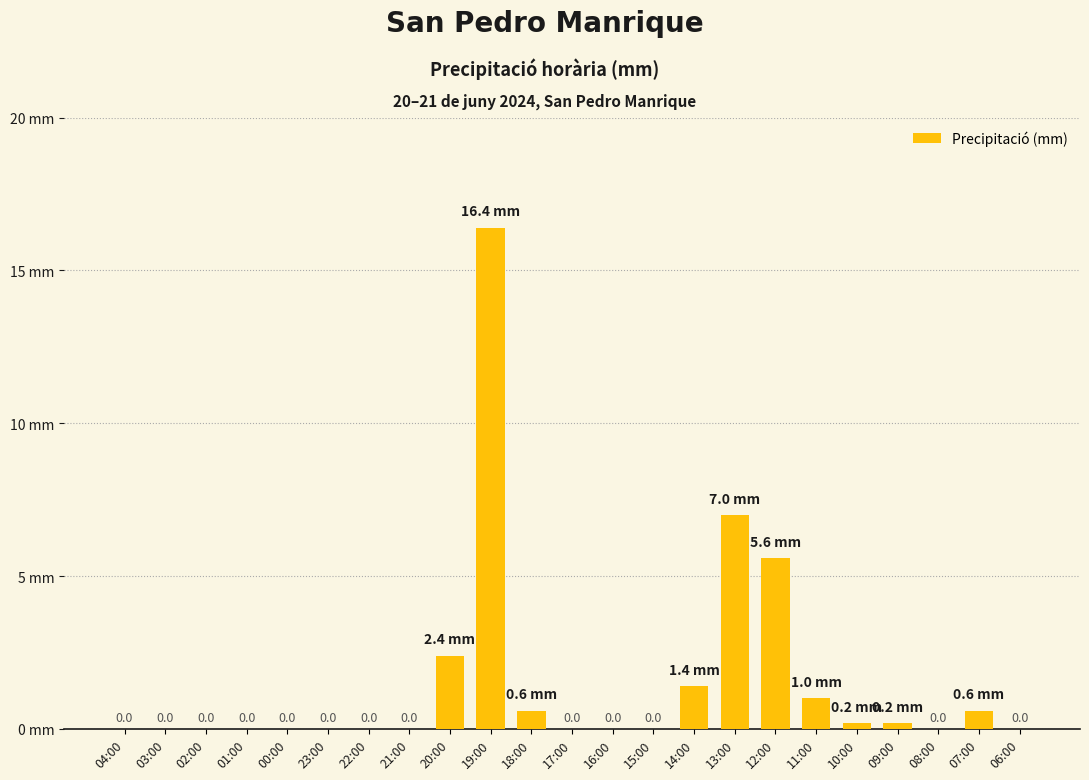

Where is the data nearest to the value 8?

13:00